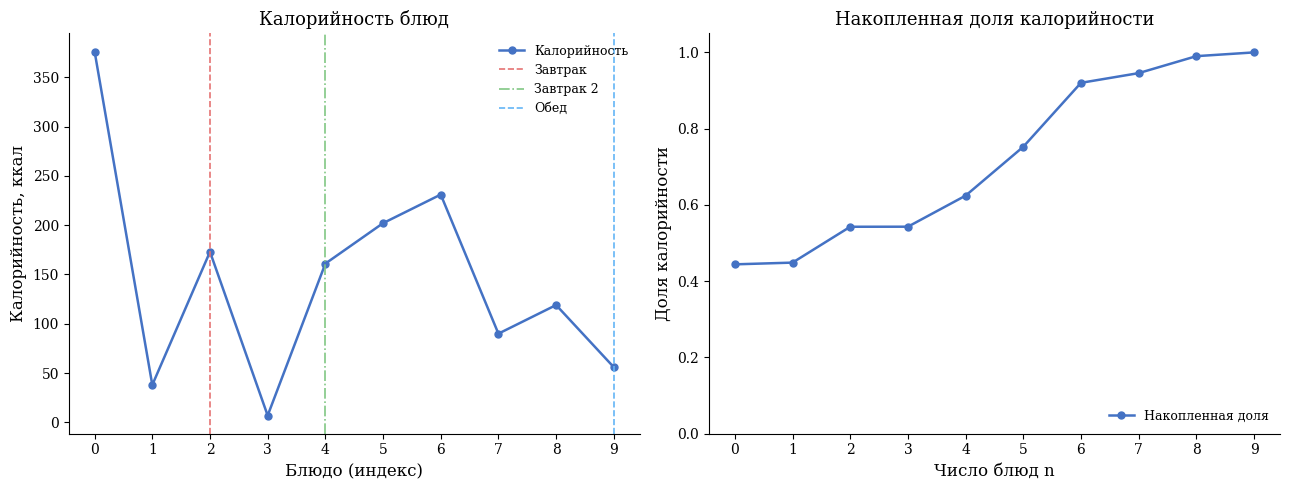

Rank the categories by Калорийность value from lowest to highest.

3, 1, 9, 7, 8, 4, 2, 5, 6, 0